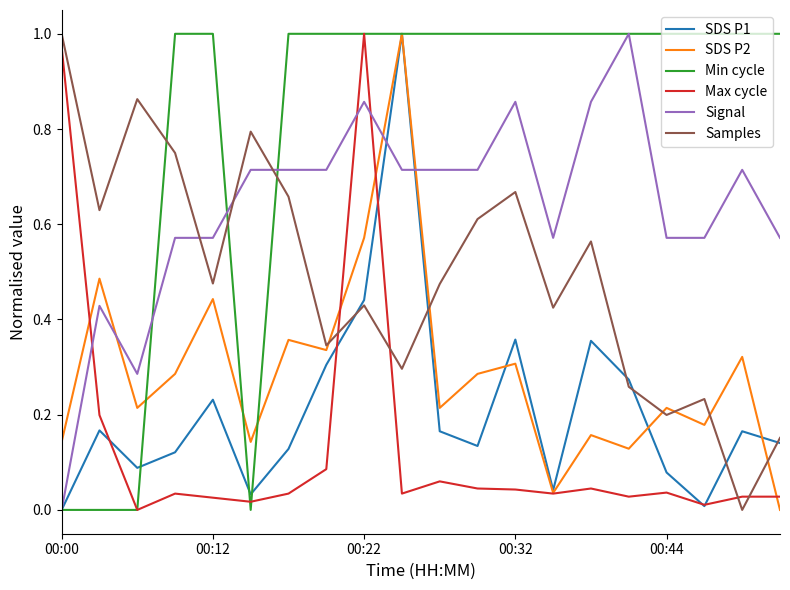

Reading left to right, transcribe all the data shown in this chart.

SDS P1: 0.0	0.2	0.1	0.1	0.2	0.0	0.1	0.3	0.4	1.0	0.2	0.1	0.4	0.0	0.4	0.3	0.1	0.0	0.2	0.1
SDS P2: 0.1	0.5	0.2	0.3	0.4	0.1	0.4	0.3	0.6	1.0	0.2	0.3	0.3	0.0	0.2	0.1	0.2	0.2	0.3	0.0
Min cycle: 0.0	0.0	0.0	1.0	1.0	0.0	1.0	1.0	1.0	1.0	1.0	1.0	1.0	1.0	1.0	1.0	1.0	1.0	1.0	1.0
Max cycle: 1.0	0.2	0.0	0.0	0.0	0.0	0.0	0.1	1.0	0.0	0.1	0.0	0.0	0.0	0.0	0.0	0.0	0.0	0.0	0.0
Signal: 0.0	0.4	0.3	0.6	0.6	0.7	0.7	0.7	0.9	0.7	0.7	0.7	0.9	0.6	0.9	1.0	0.6	0.6	0.7	0.6
Samples: 1.0	0.6	0.9	0.7	0.5	0.8	0.7	0.3	0.4	0.3	0.5	0.6	0.7	0.4	0.6	0.3	0.2	0.2	0.0	0.2